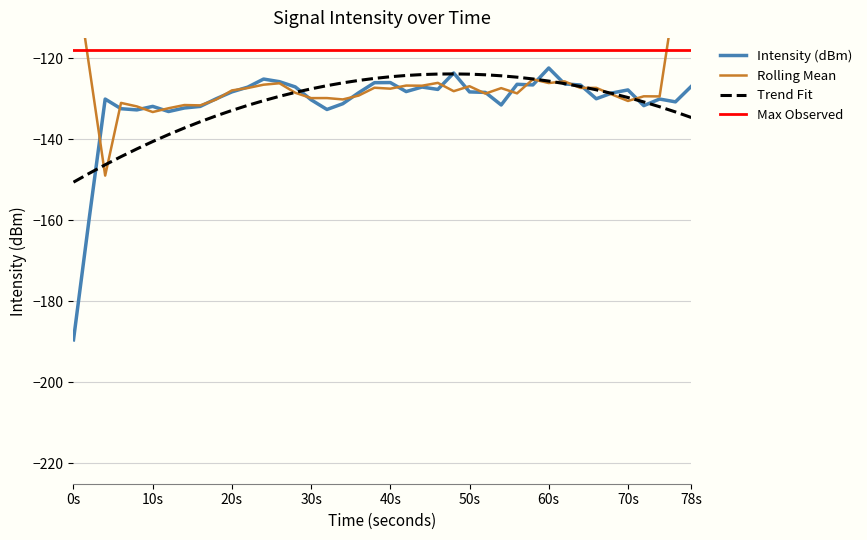

The value of Intensity (dBm) at 30s is -130.3. True or false?

True